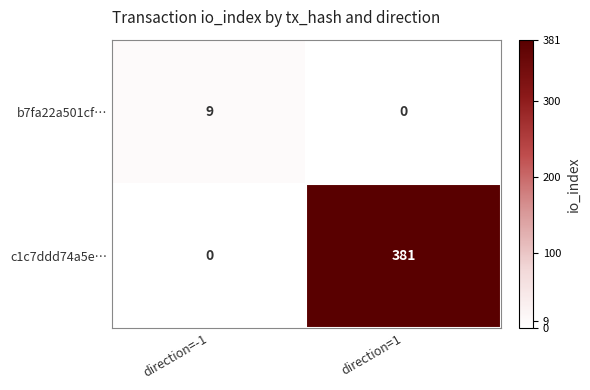

The c1c7ddd74a5e… series shows 0 at direction=-1. True or false?

True